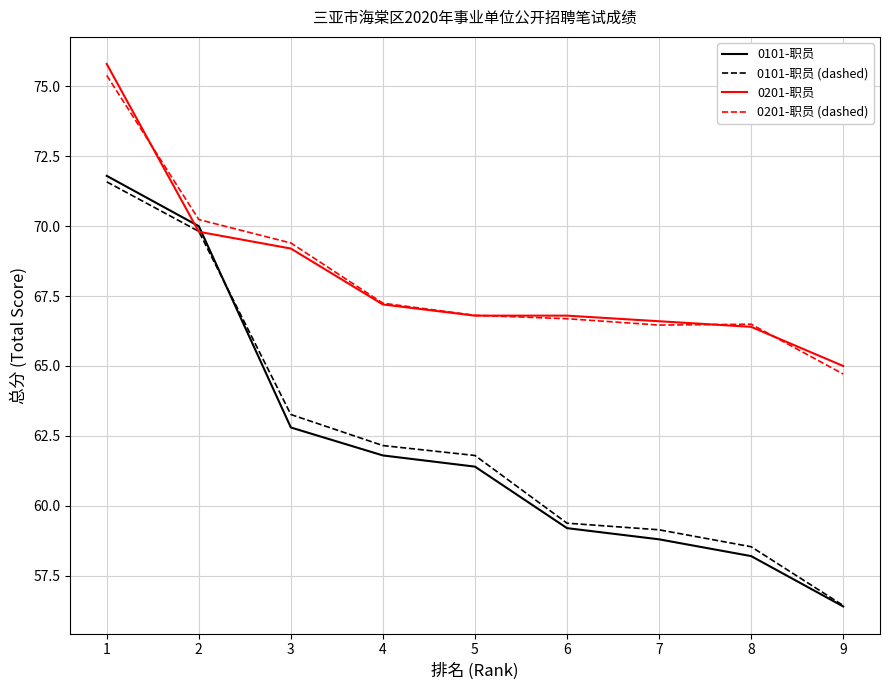

What is the difference between the highest and lowest values at 2?

0.4